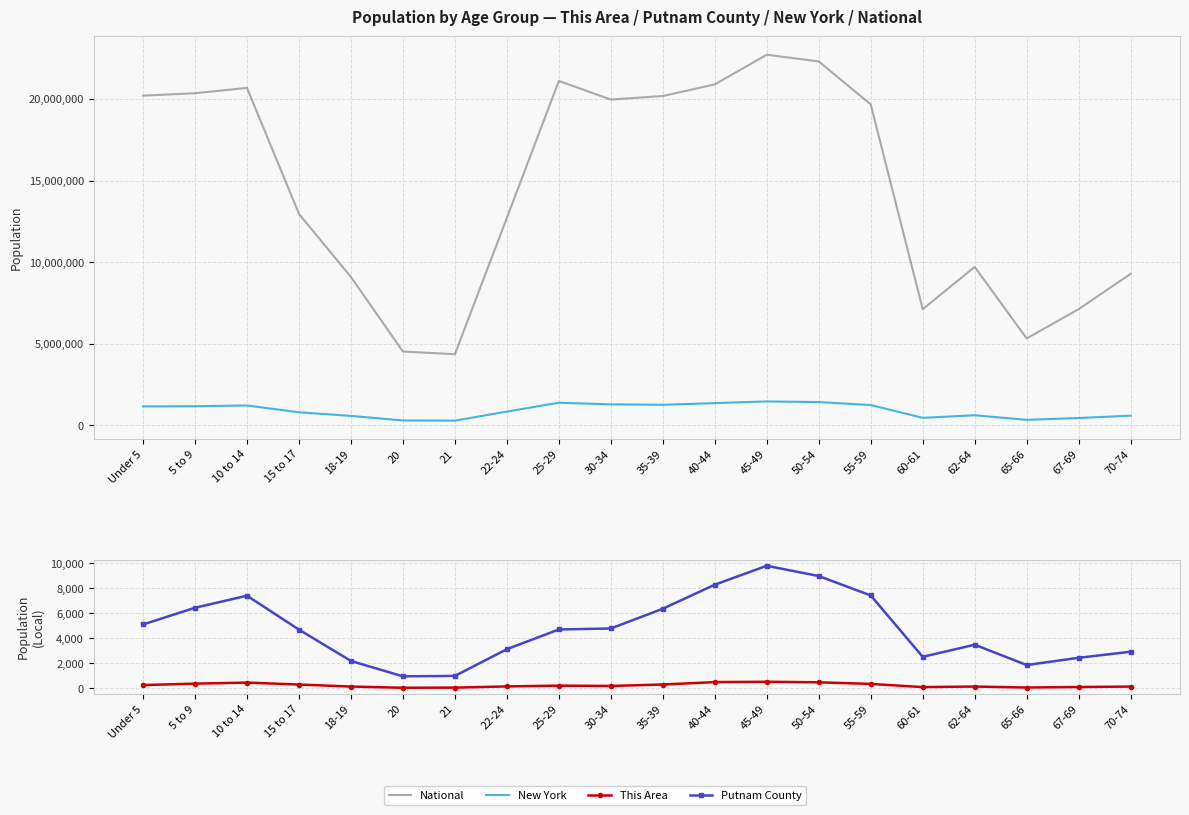

Does the chart have visible grid lines?

Yes